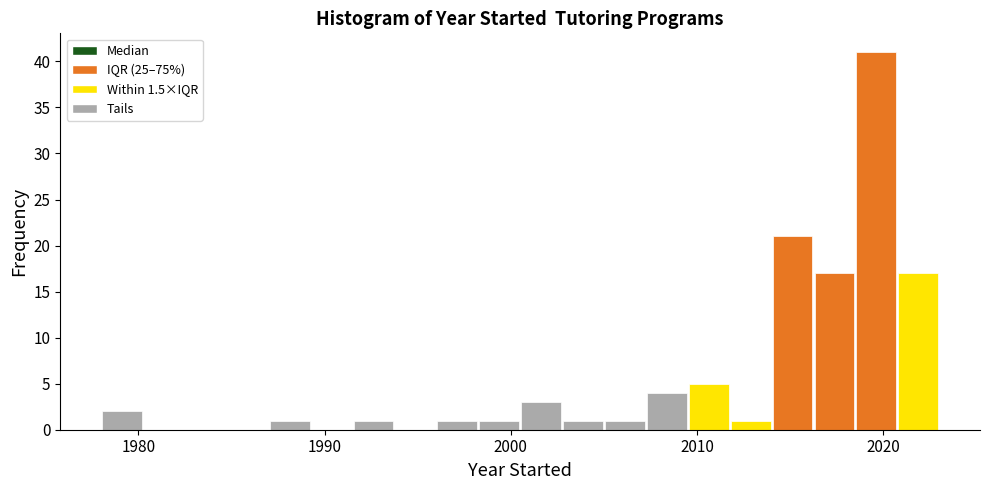

Read against the x-axis, roughly where is the centre of the tallest bar?

2020